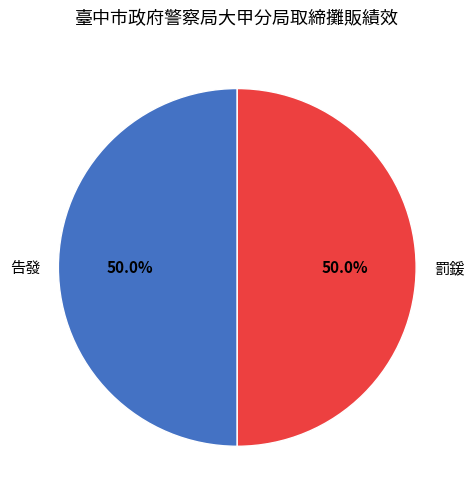

What is the total percentage of 罰鍰 and 告發?

100.0%